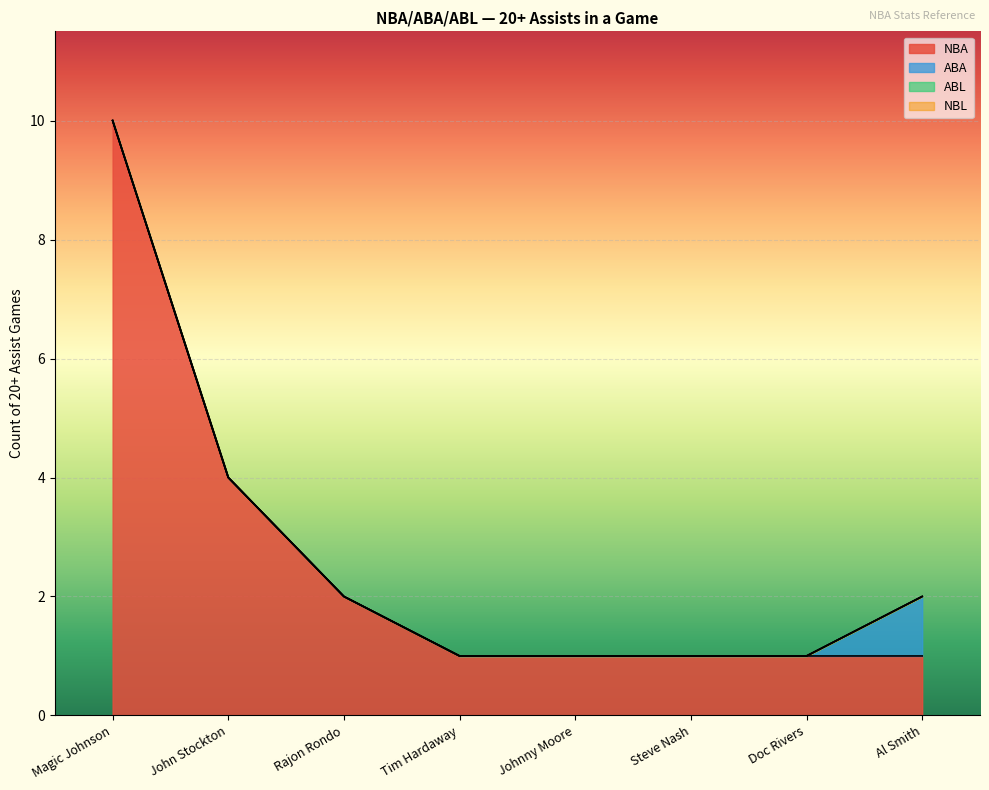

What are all the series names shown in the legend?

NBA, ABA, ABL, NBL